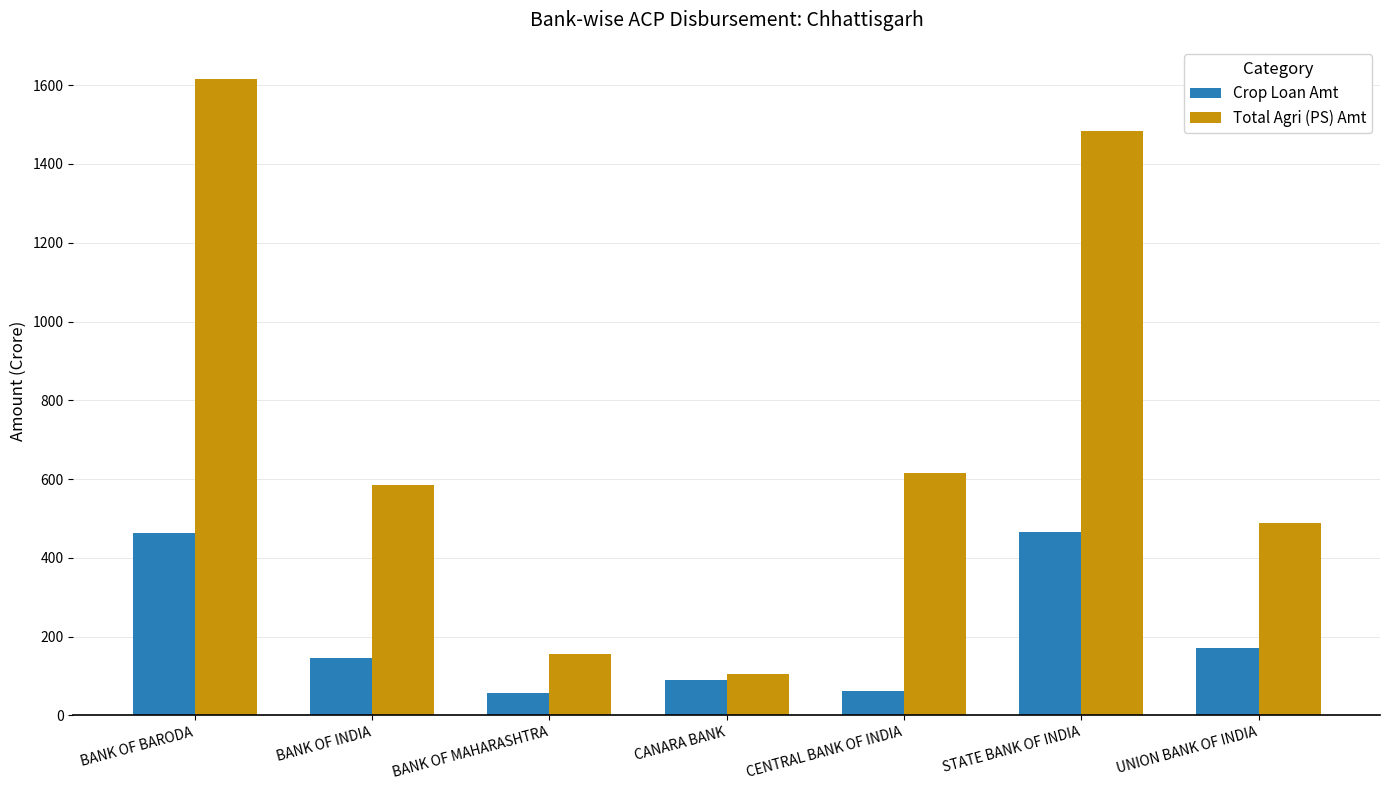

What is the difference between the maximum and minimum values in the Crop Loan Amt series?

407.7